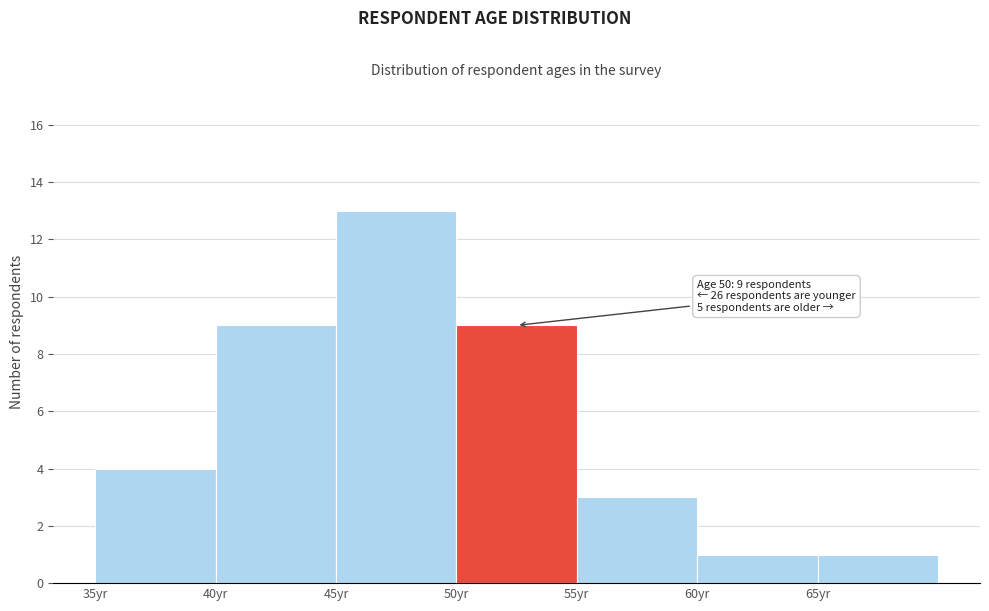

Over which range of the x-axis is the bar tallest?

45 to 50